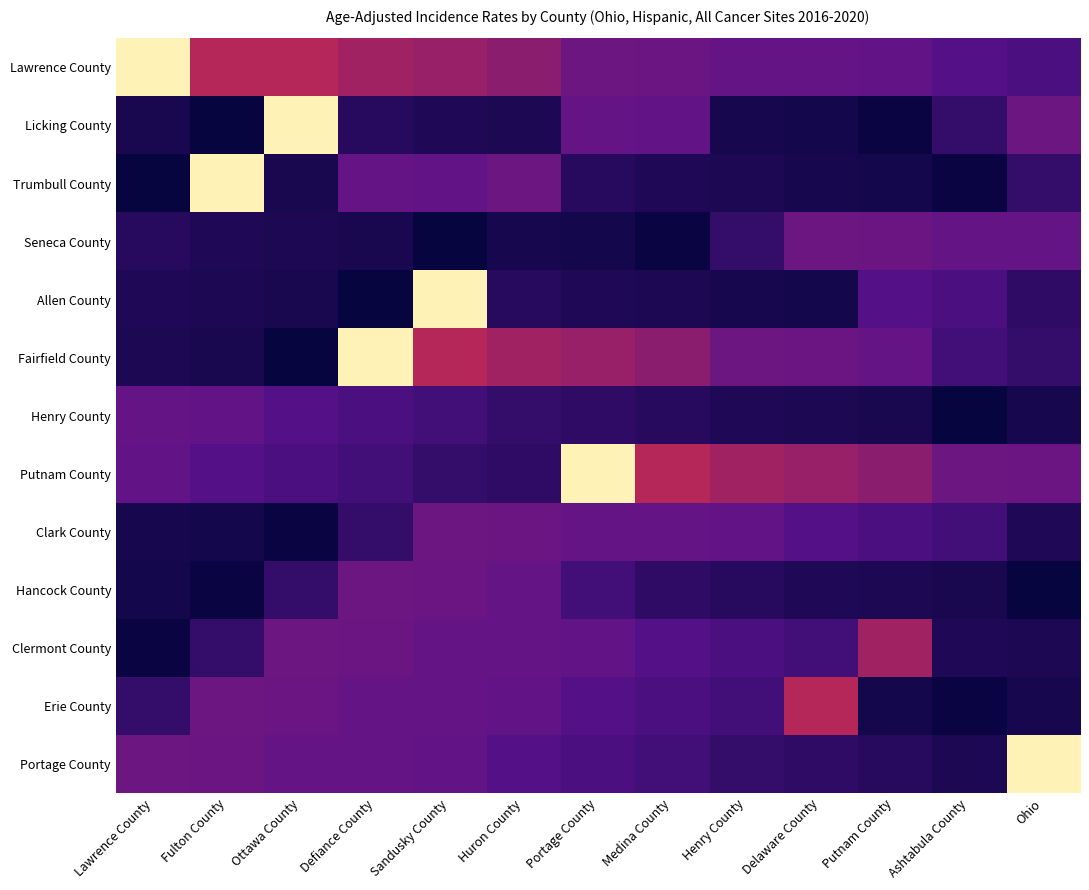

Between Sandusky County and Henry County, which is larger?

Sandusky County